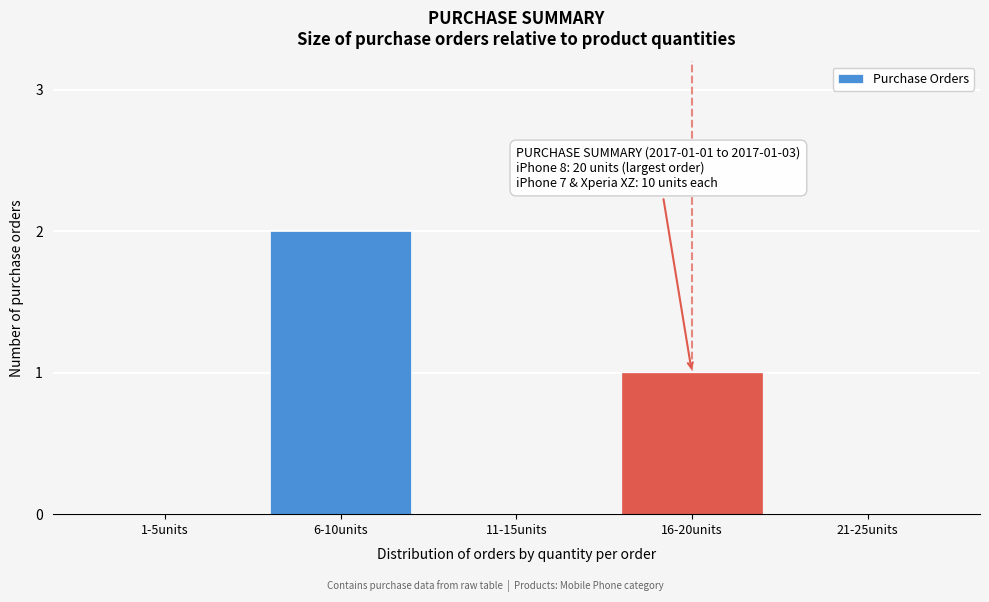

Reading left to right, what are all the values shown in this chart?

1-5units=0	6-10units=2	11-15units=0	16-20units=1	21-25units=0